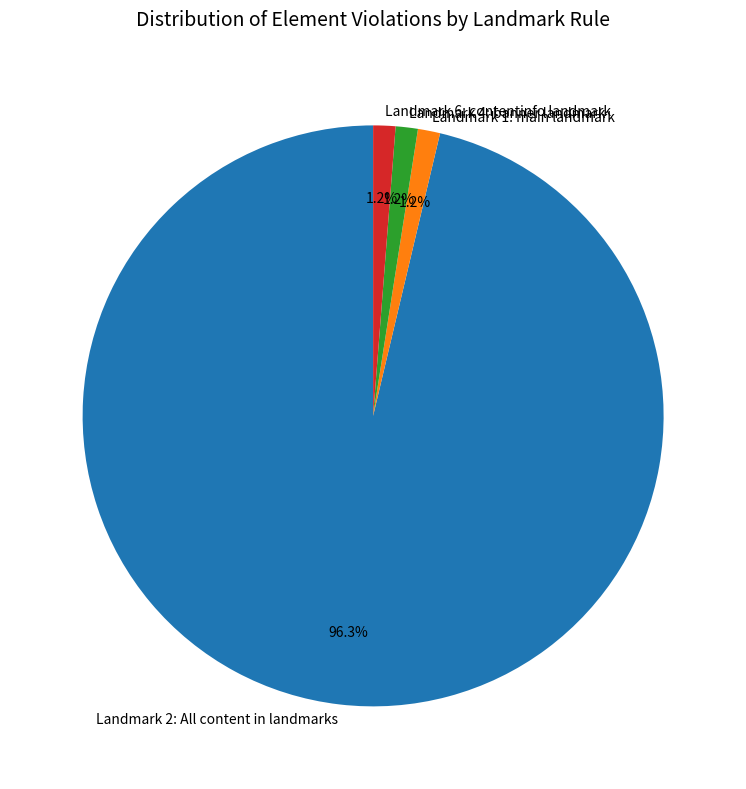

To the nearest percent, what is the average slice percentage?

25%